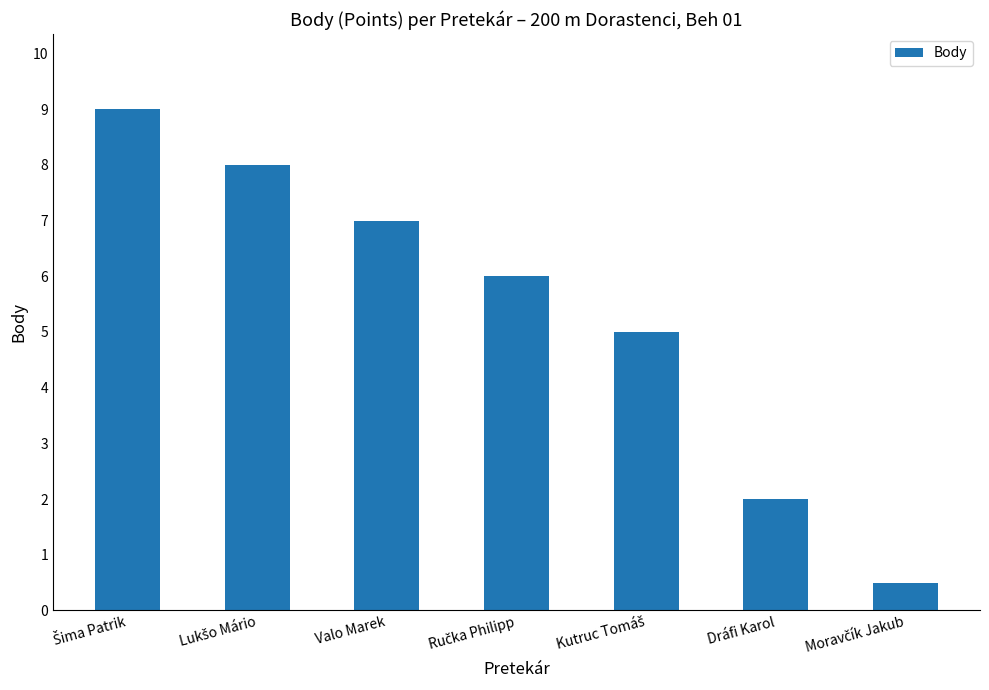

What is the greatest value displayed?

9.0